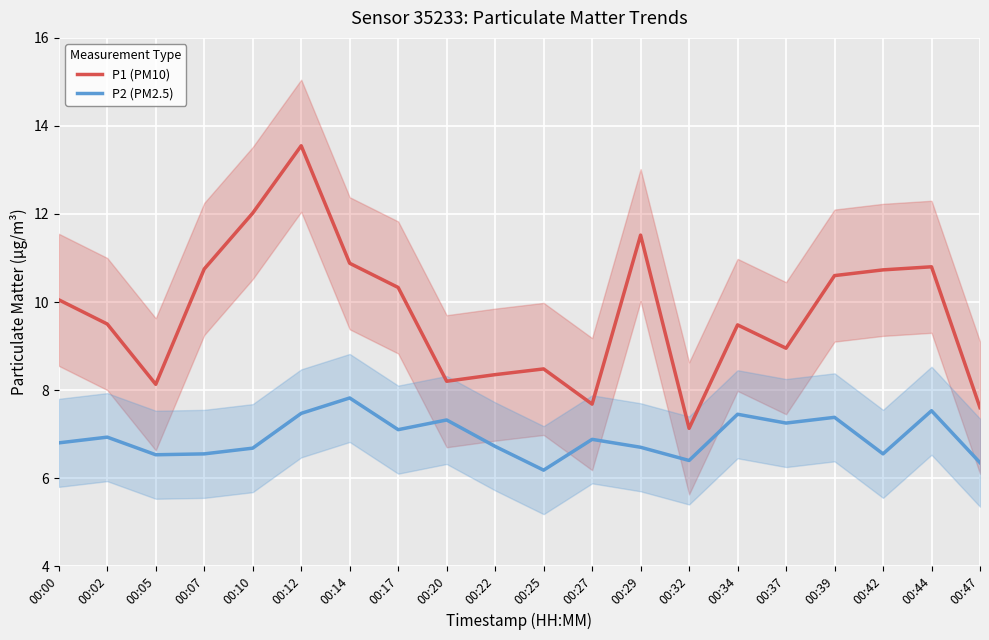

At 00:42, list the series in order from largest to smallest.

P1 (PM10), P2 (PM2.5)